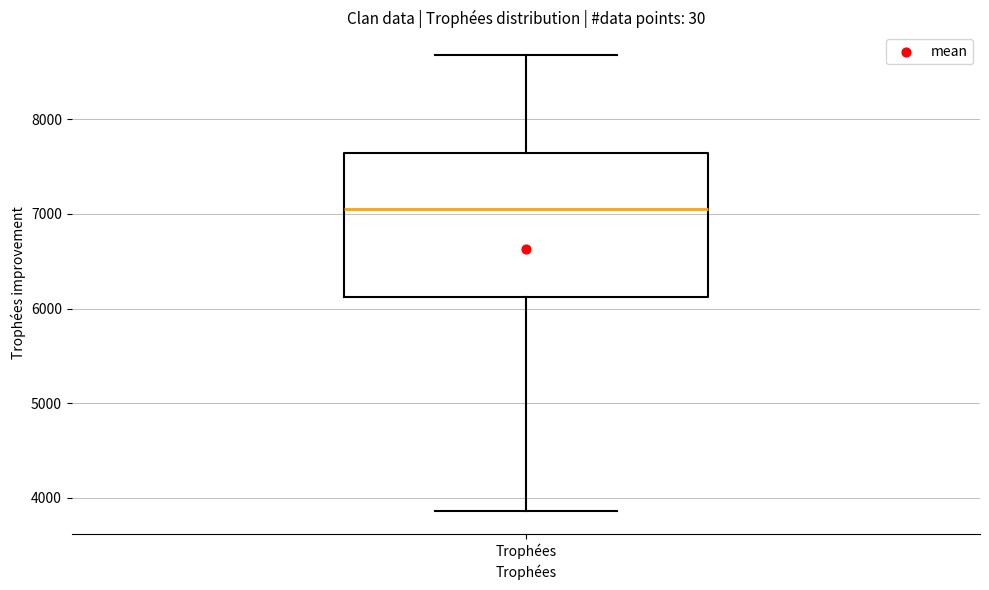

Where is the upper edge of the box for Trophées on the y-axis? The values are not printed on the chart, so give them approximately, as read against the axis.

7600